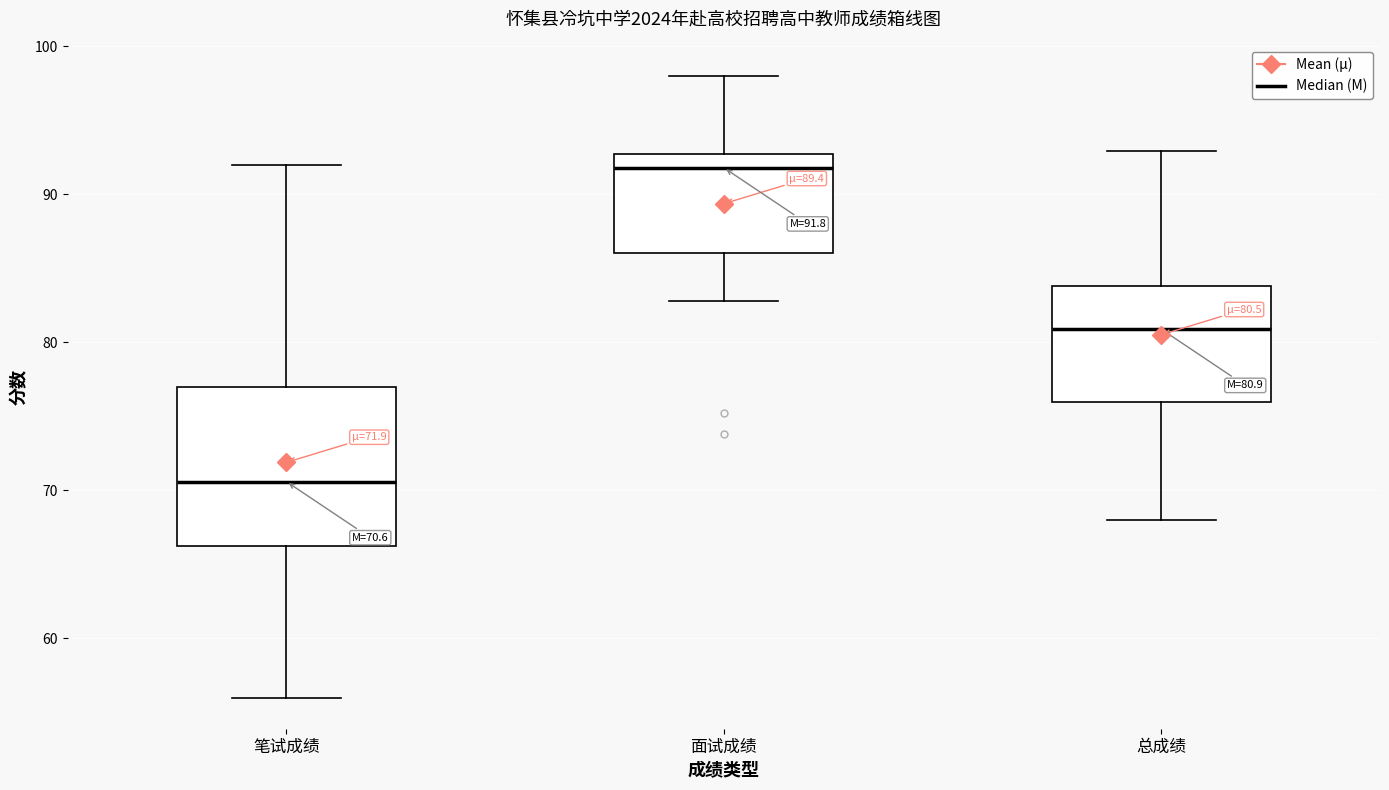

Which box is the tallest, from its lower edge to its upper edge?

笔试成绩